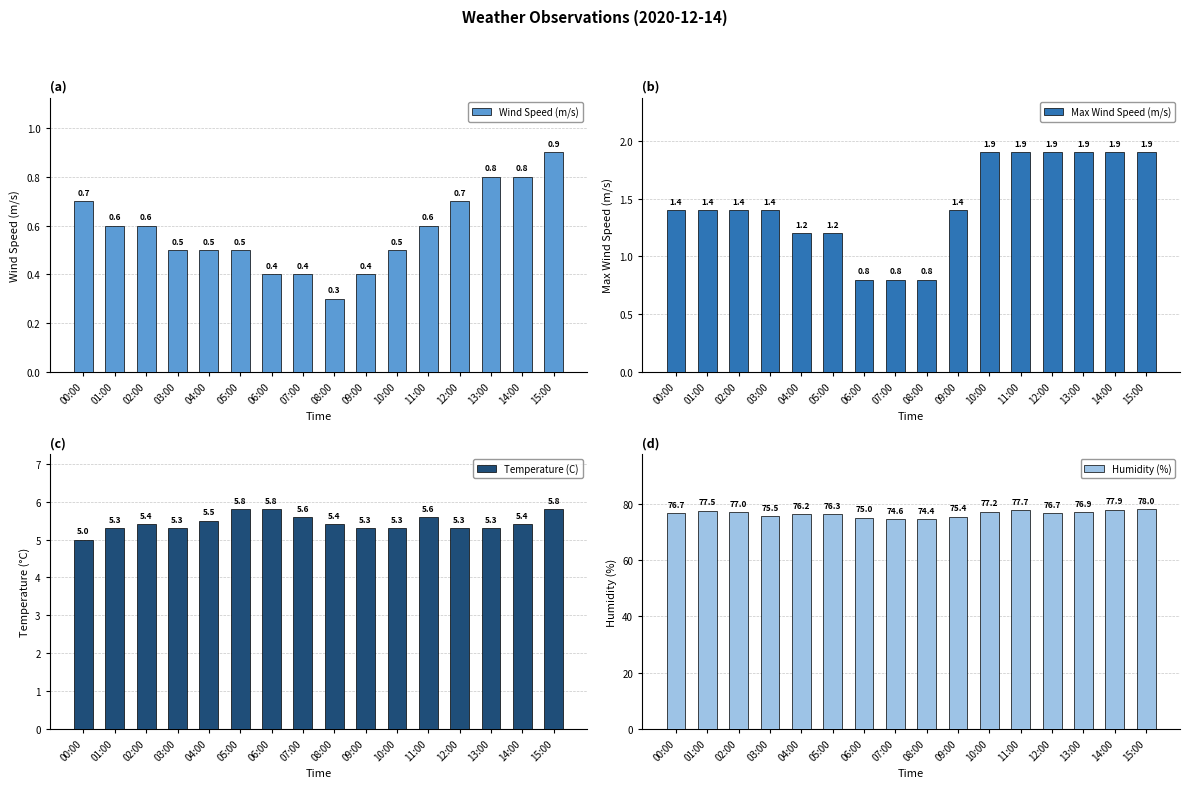

What is the difference between the Max Wind Speed (m/s) values at 05:00 and 14:00?

0.7